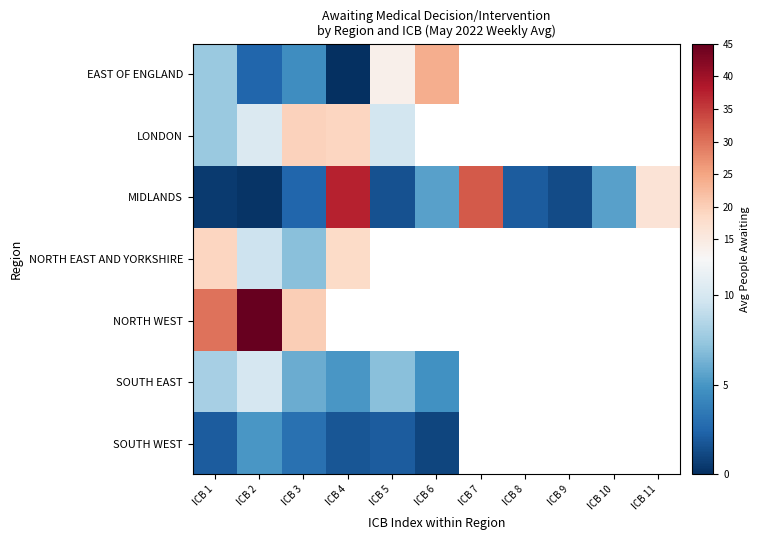

What is the difference between the maximum and minimum values in the SOUTH EAST series?

5.2